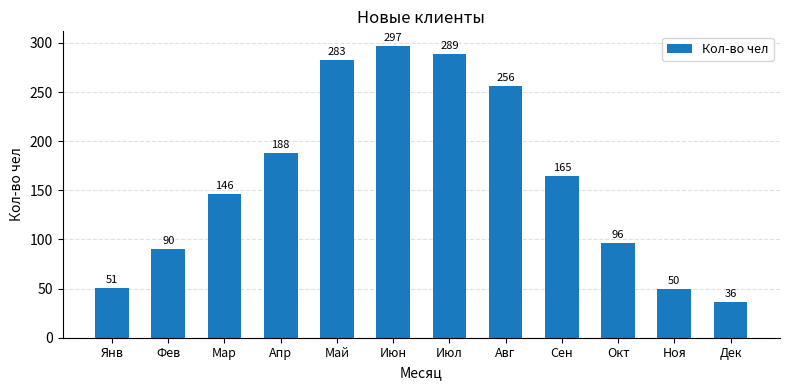

Rank the categories by value from lowest to highest.

Дек, Ноя, Янв, Фев, Окт, Мар, Сен, Апр, Авг, Май, Июл, Июн